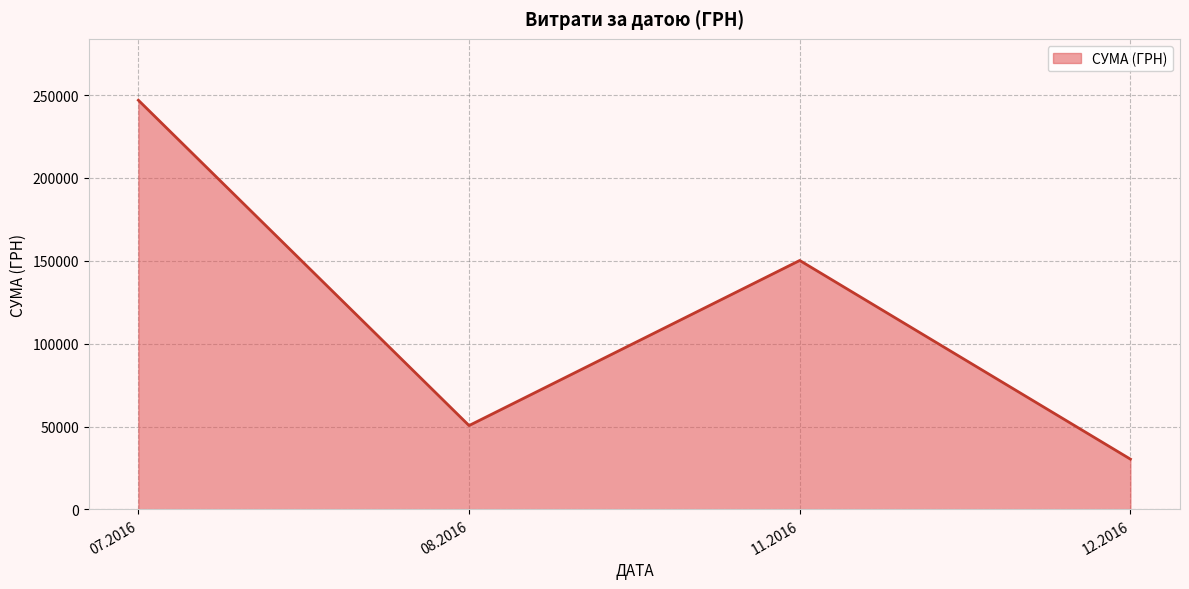

List the labels in order of value, smallest first.

12.2016, 08.2016, 11.2016, 07.2016